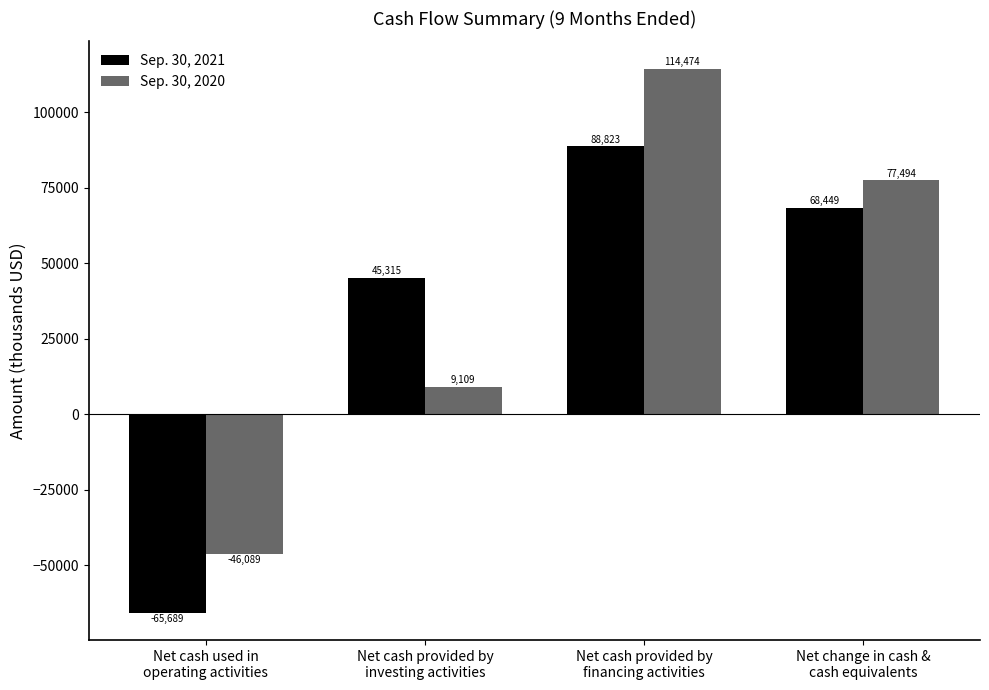

Which series has the largest total across all categories?

Sep. 30, 2020